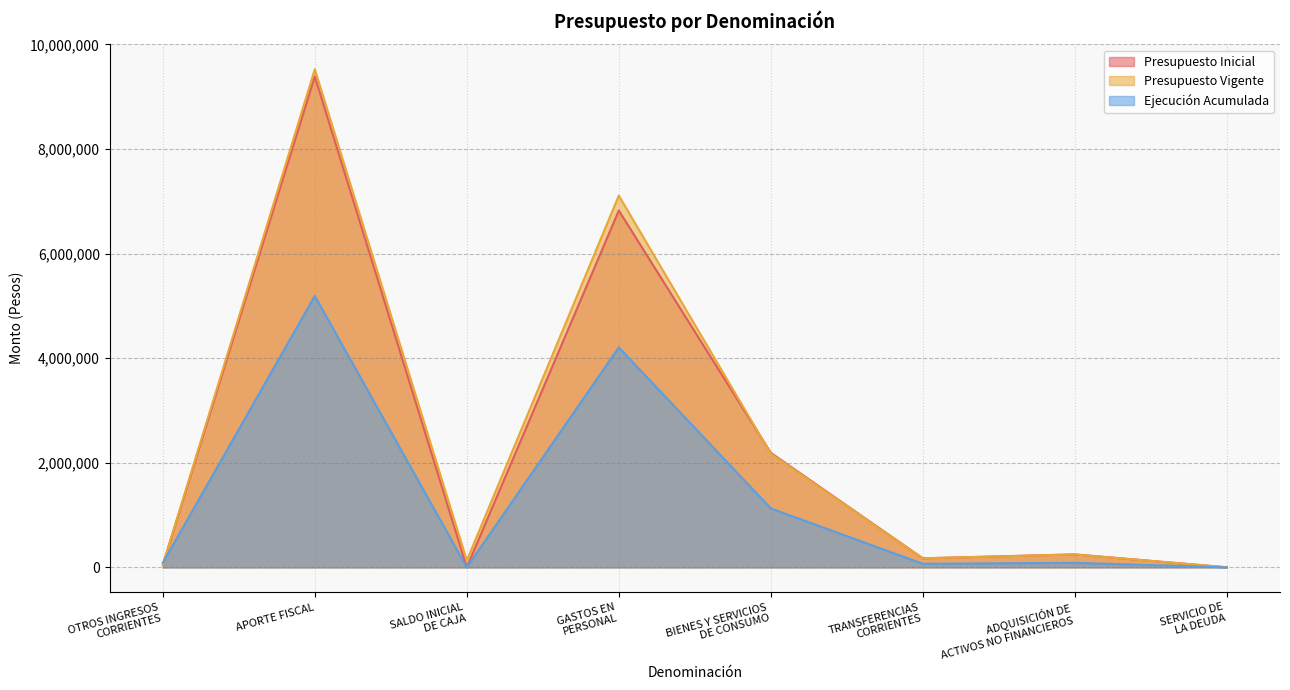

What is the maximum value shown in the chart?

9525711